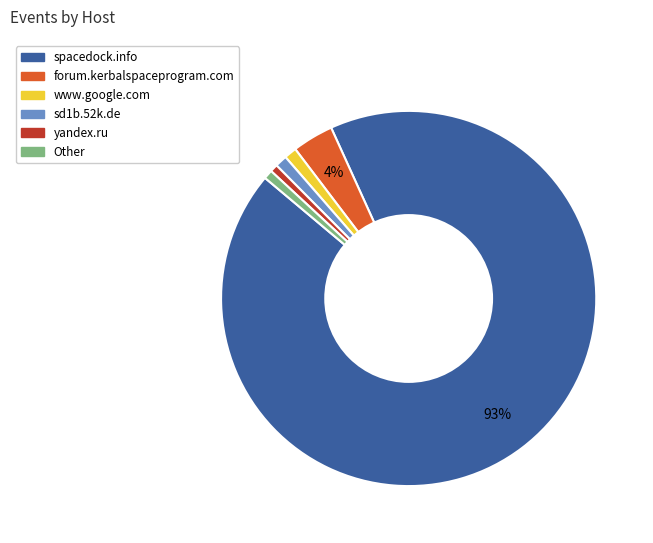

To the nearest percent, what is the combined percentage of Other and sd1b.52k.de?

2%